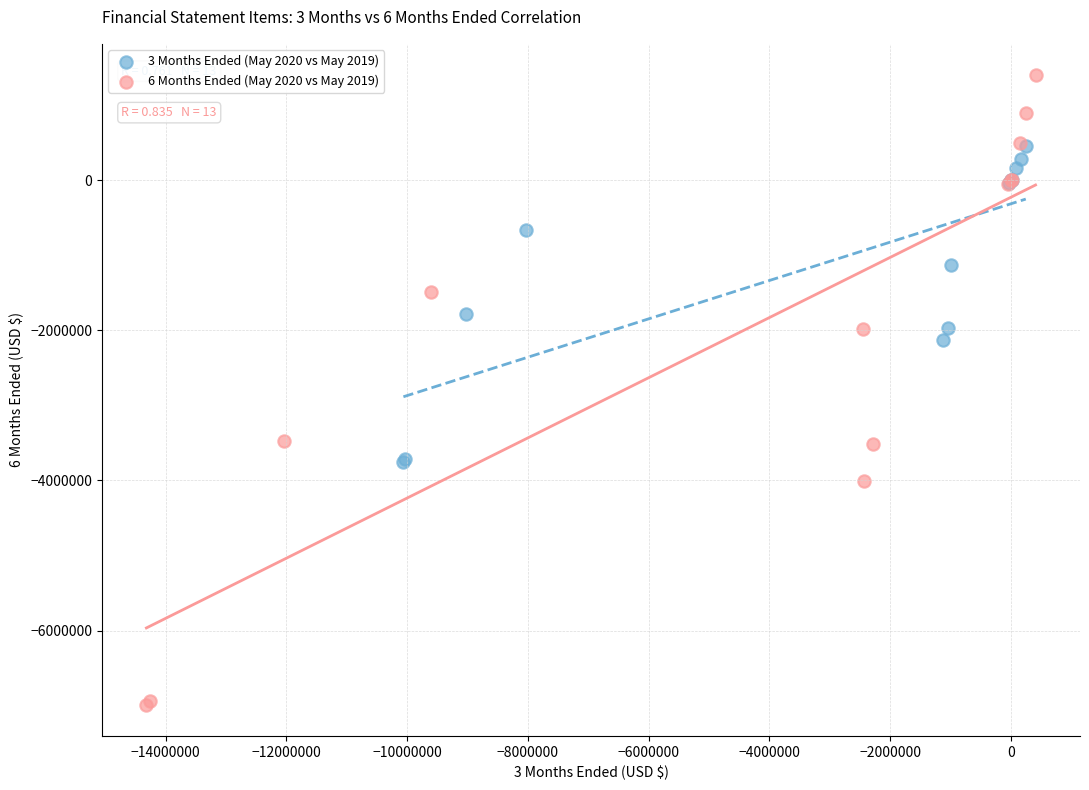

Which series reaches the minimum Y coordinate?

6 Months Ended (May 2020 vs May 2019)